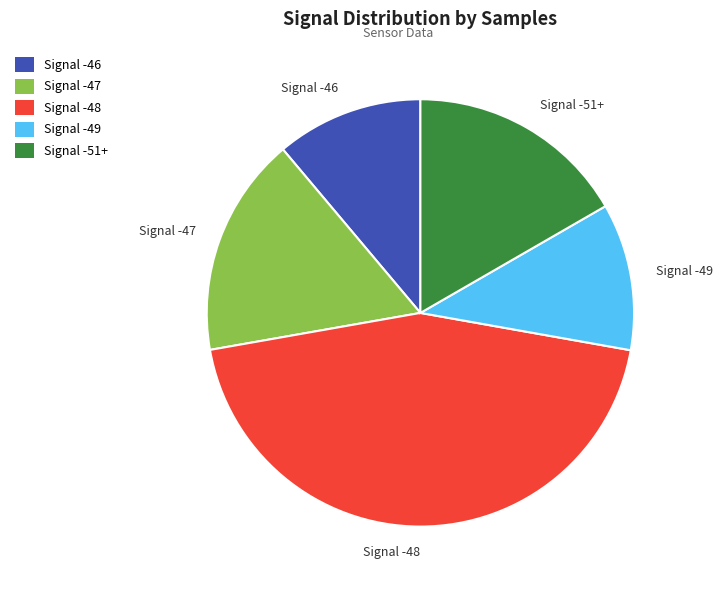

Is the sum of Signal -46 and Signal -48 greater than half?

Yes